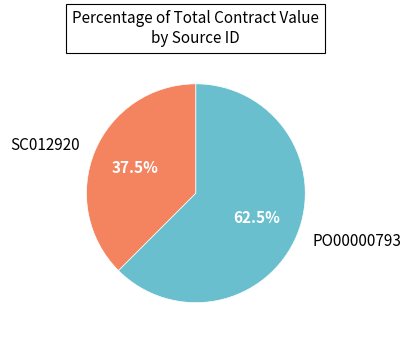

Which slice is the smallest?

SC012920